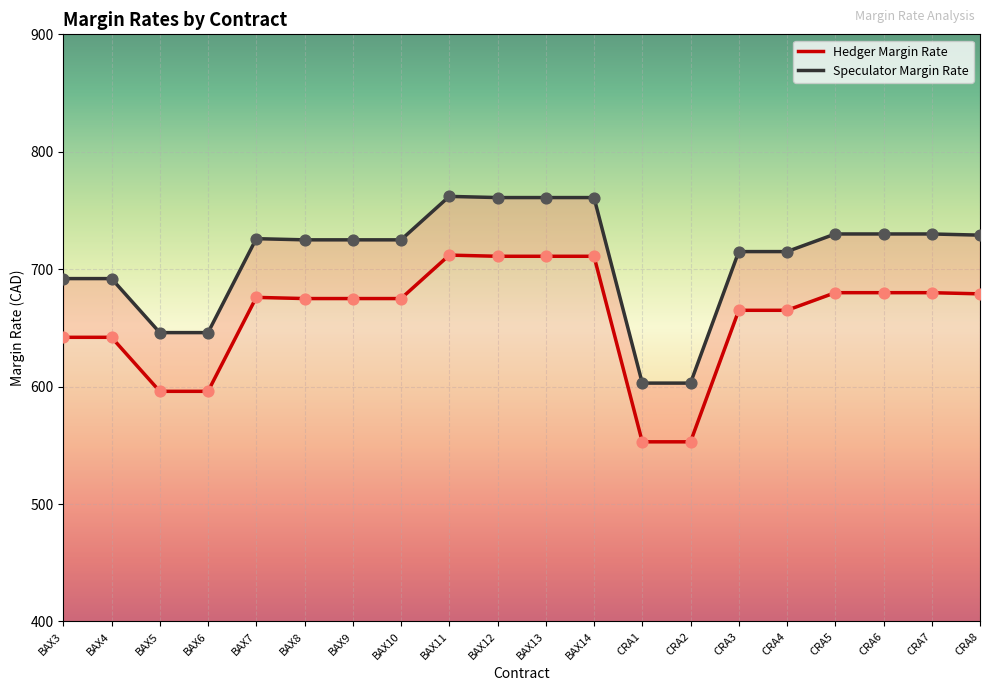

Is the value of Hedger Margin Rate at BAX8 greater than the value of Speculator Margin Rate at CRA4?

No